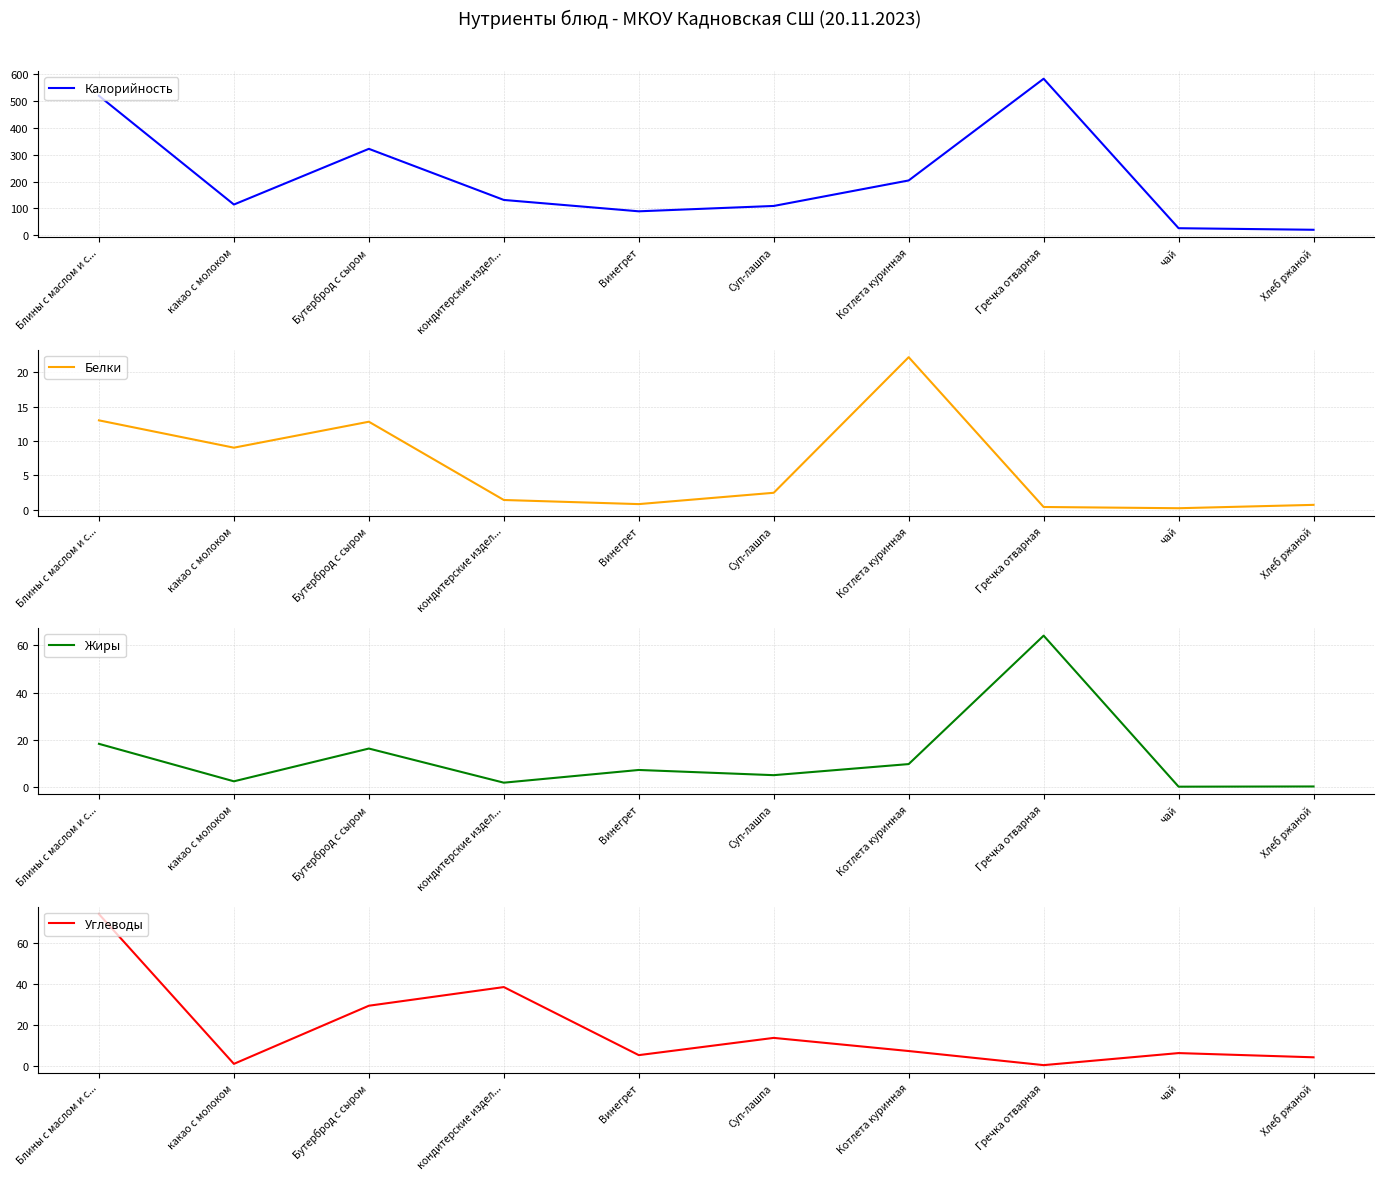

What are all the series names shown in the legend?

Калорийность, Белки, Жиры, Углеводы